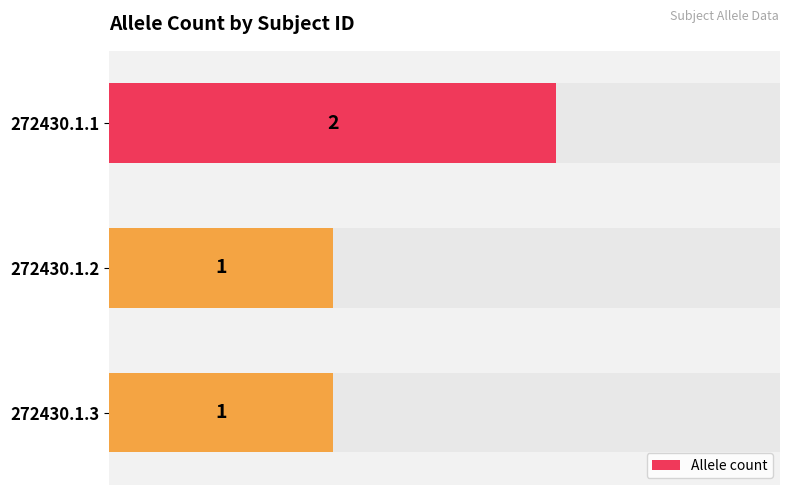

How many values are between 1 and 2?

3